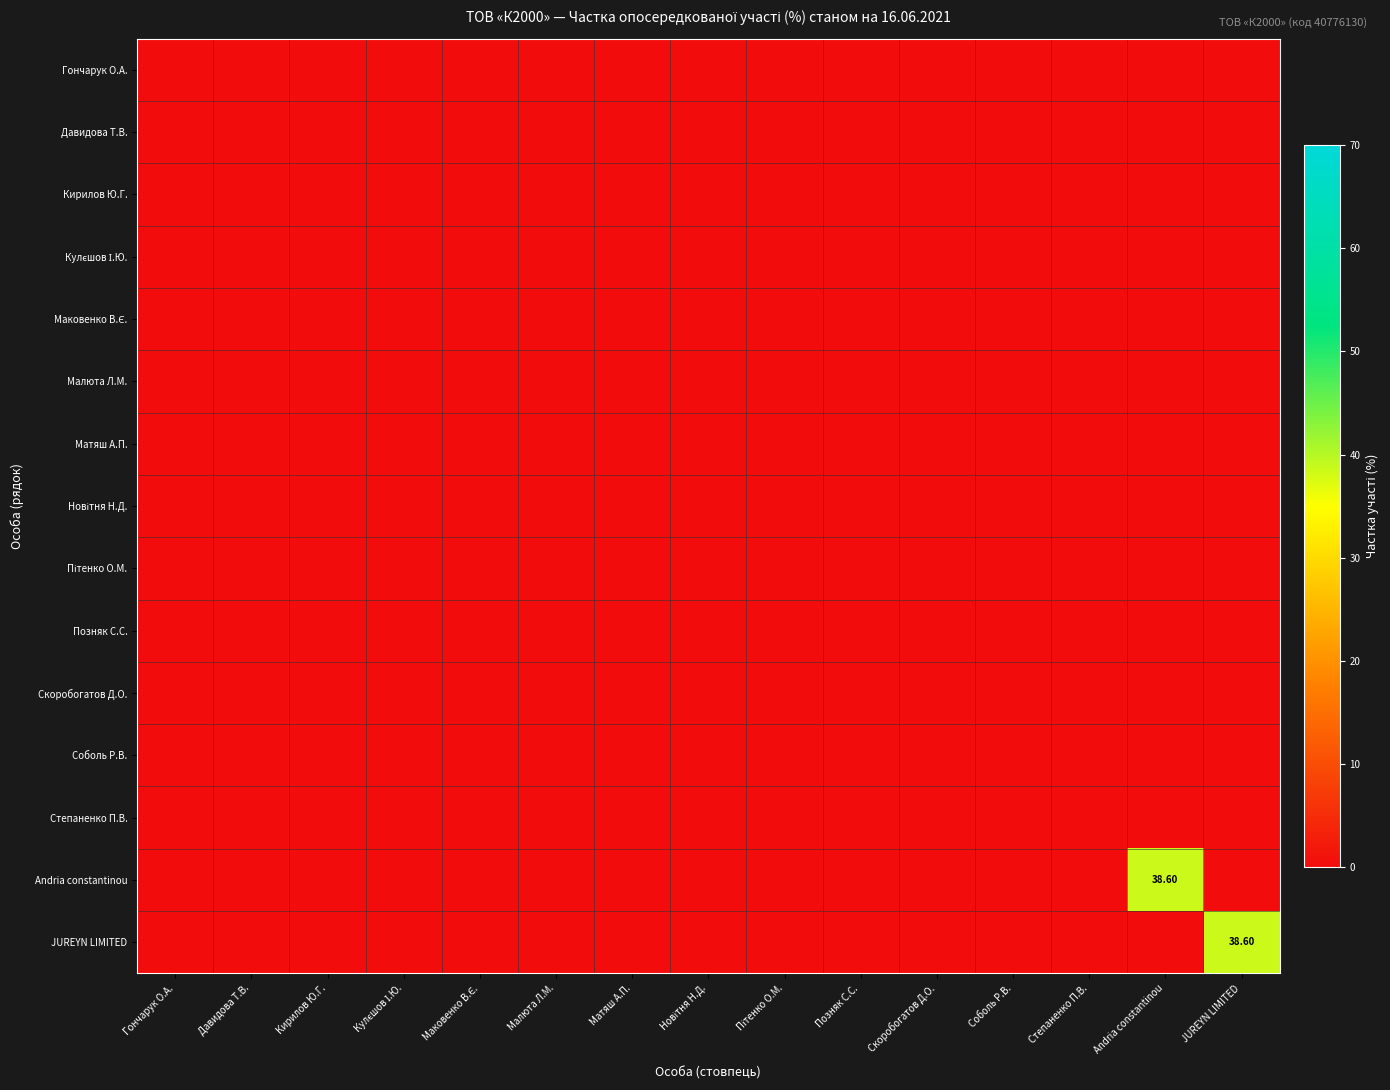

Is it true that Позняк С.С. equals 0.0 at Скоробогатов Д.О.?

True